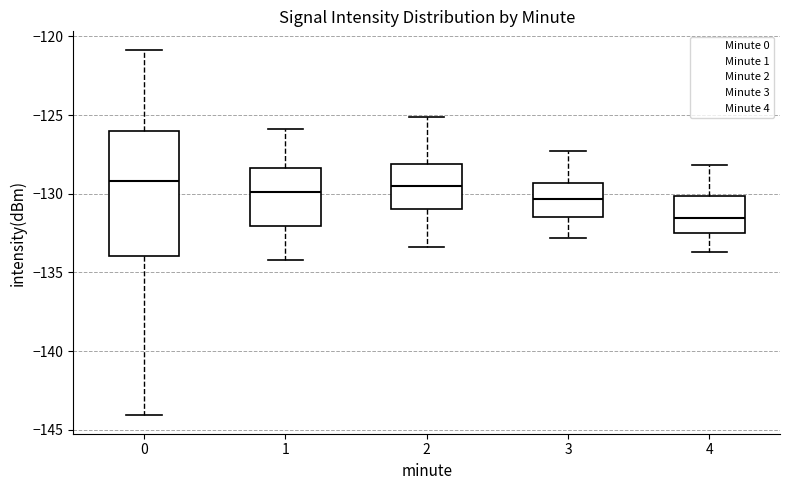

Reading left to right, read every box against the y-axis: the position of its median line, the range the box covers, and the ends of its whiskers. The values are not printed on the chart, so give them approximately, as read against the axis.

0: median -129.0, box -134.0 to -126.0, whiskers -144.0 to -121.0
1: median -130.0, box -132.0 to -128.5, whiskers -134.0 to -126.0
2: median -129.5, box -131.0 to -128.0, whiskers -133.5 to -125.0
3: median -130.5, box -131.5 to -129.5, whiskers -133.0 to -127.5
4: median -131.5, box -132.5 to -130.0, whiskers -133.5 to -128.0